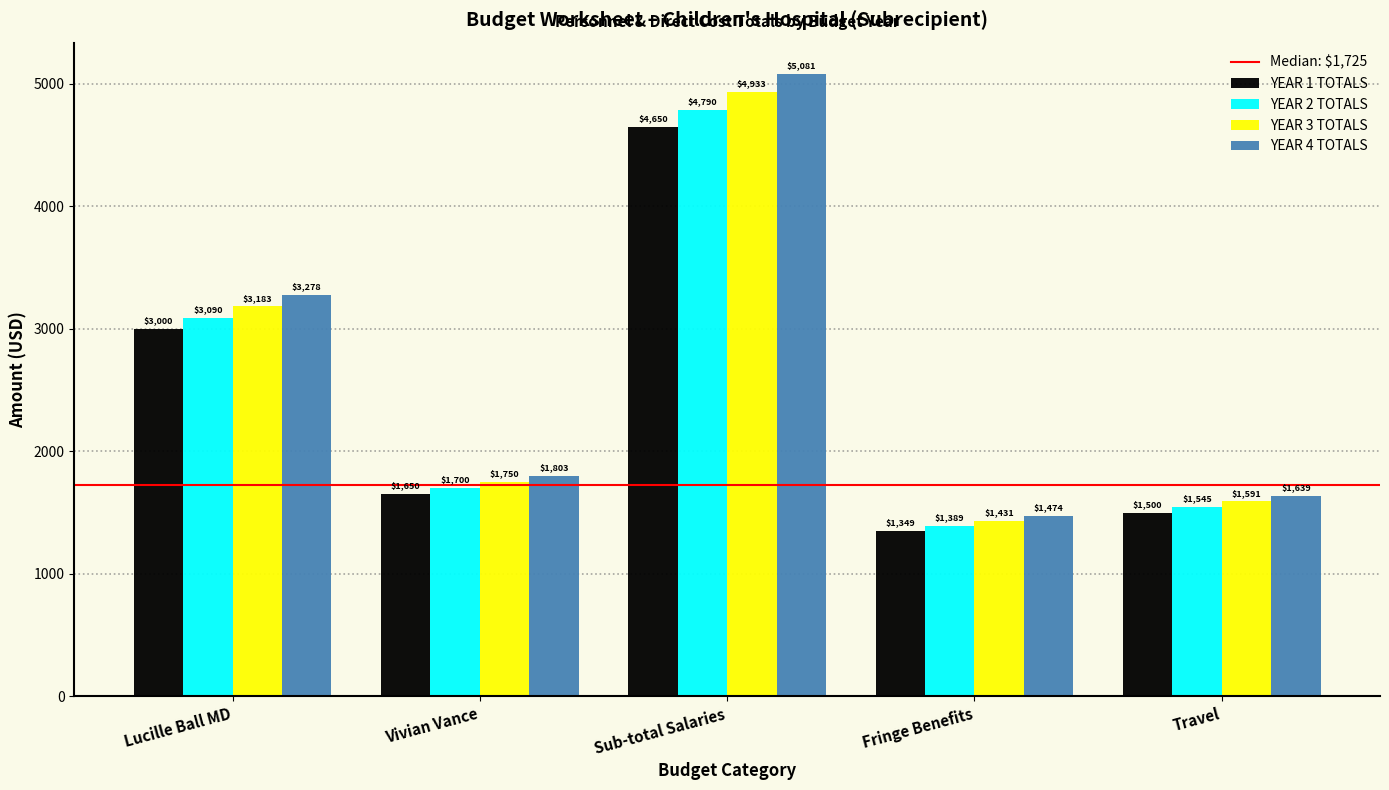

At how many categories does at least one series exceed 1780?

3